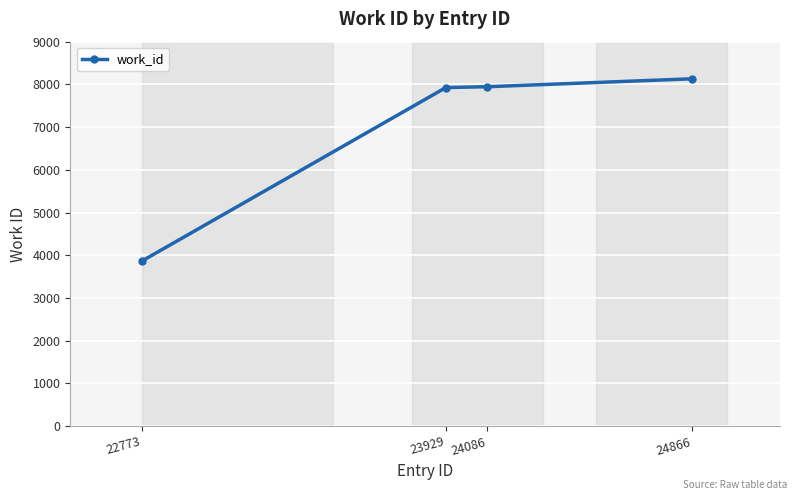

True or false: the data shows 8131 at 24866.

True